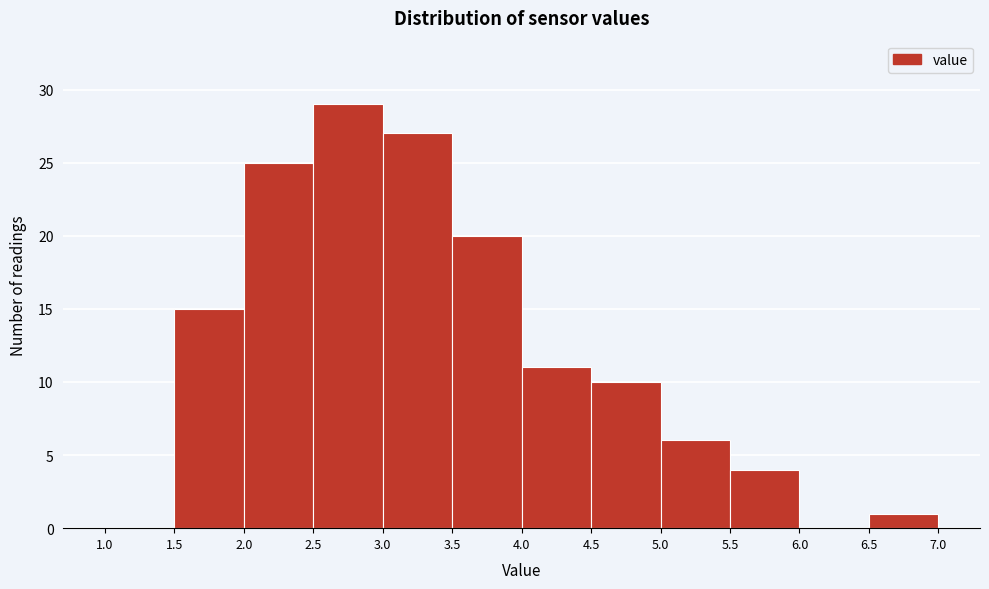

Reading left to right, list every bar in this chart as the range it spans on the x-axis followed by its height. The values are not printed on the chart, so give them approximately, as read against the axis.

1.0 to 1.5: 0
1.5 to 2.0: 15
2.0 to 2.5: 25
2.5 to 3.0: 29
3.0 to 3.5: 27
3.5 to 4.0: 20
4.0 to 4.5: 11
4.5 to 5.0: 10
5.0 to 5.5: 6
5.5 to 6.0: 4
6.0 to 6.5: 0
6.5 to 7.0: 1